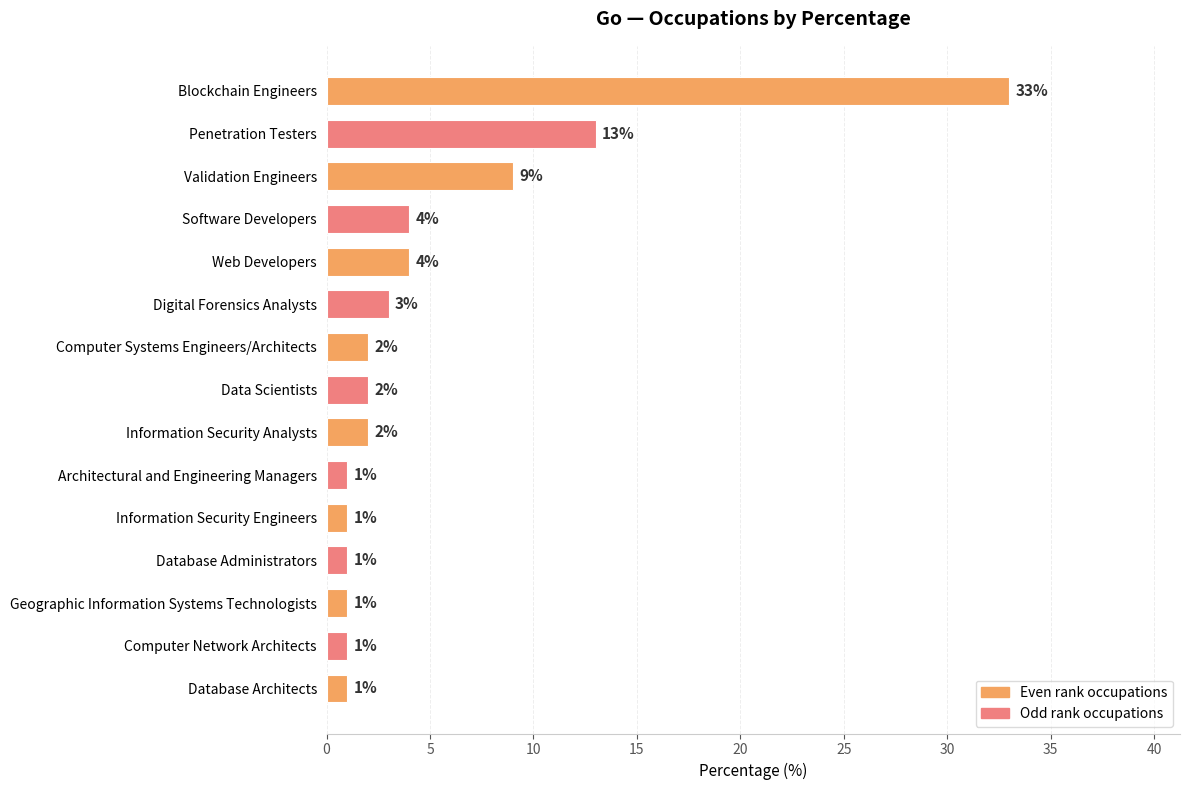

Between Database Administrators and Penetration Testers, which is larger?

Penetration Testers